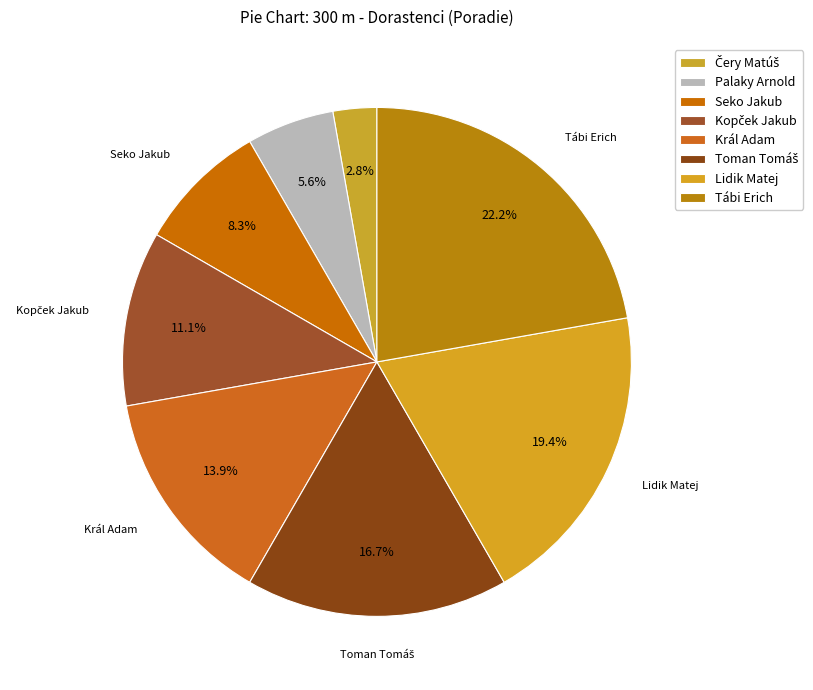

Combined, what portion of the pie is Palaky Arnold and Seko Jakub?

13.9%